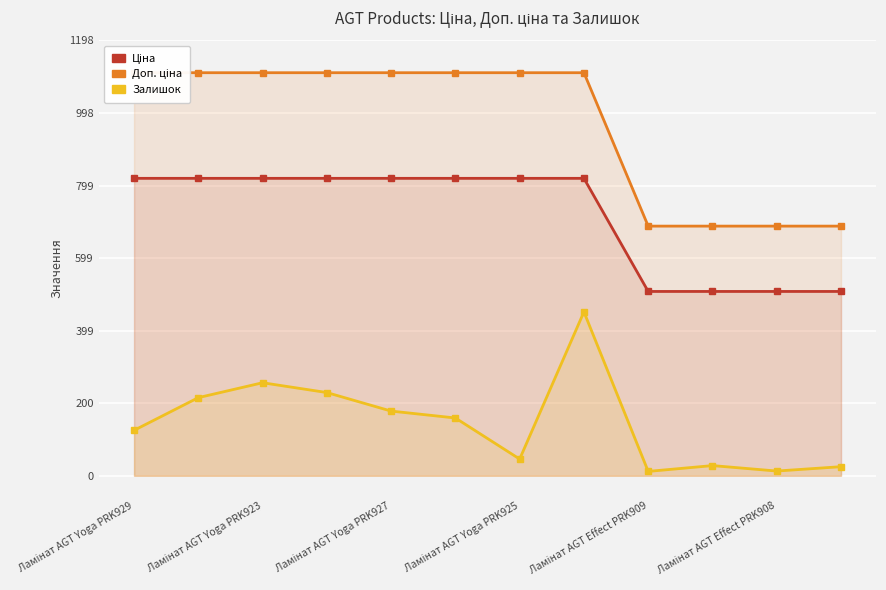

Is the value of Залишок at Ламінат AGT Yoga PRK925 greater than the value of Доп. ціна at Ламінат AGT Yoga PRK927?

No